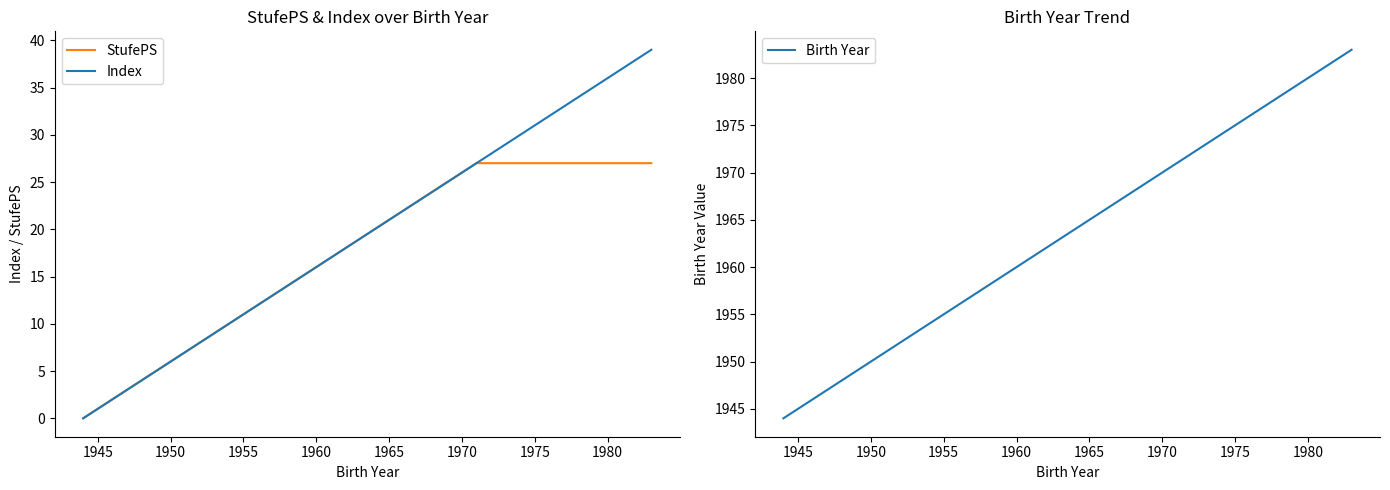

The value of Index at 1950 is 10. True or false?

False